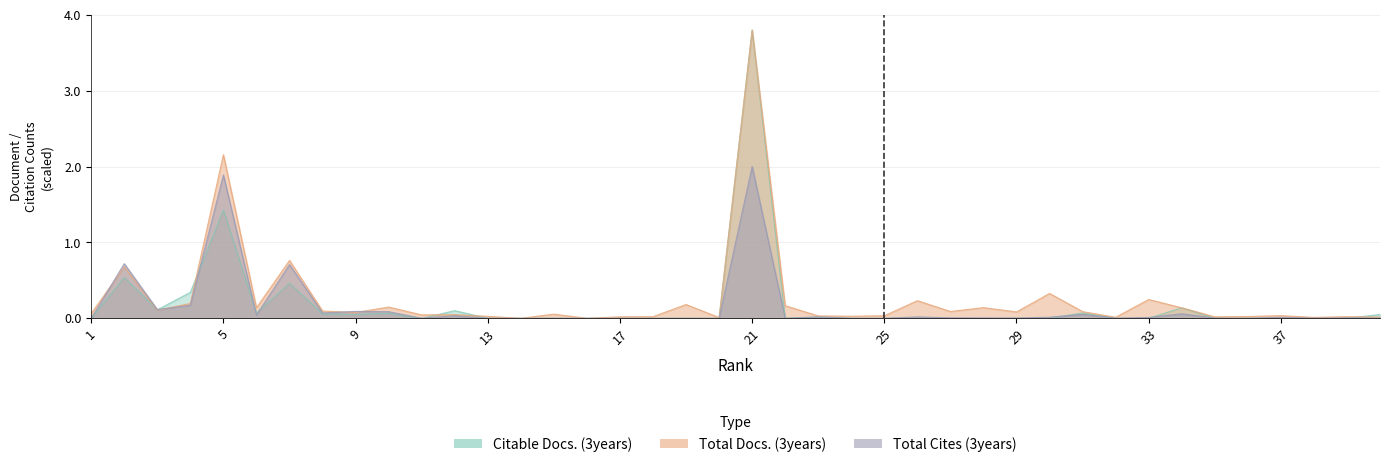

What is the average value of the Total Docs. (3years) series?

0.3